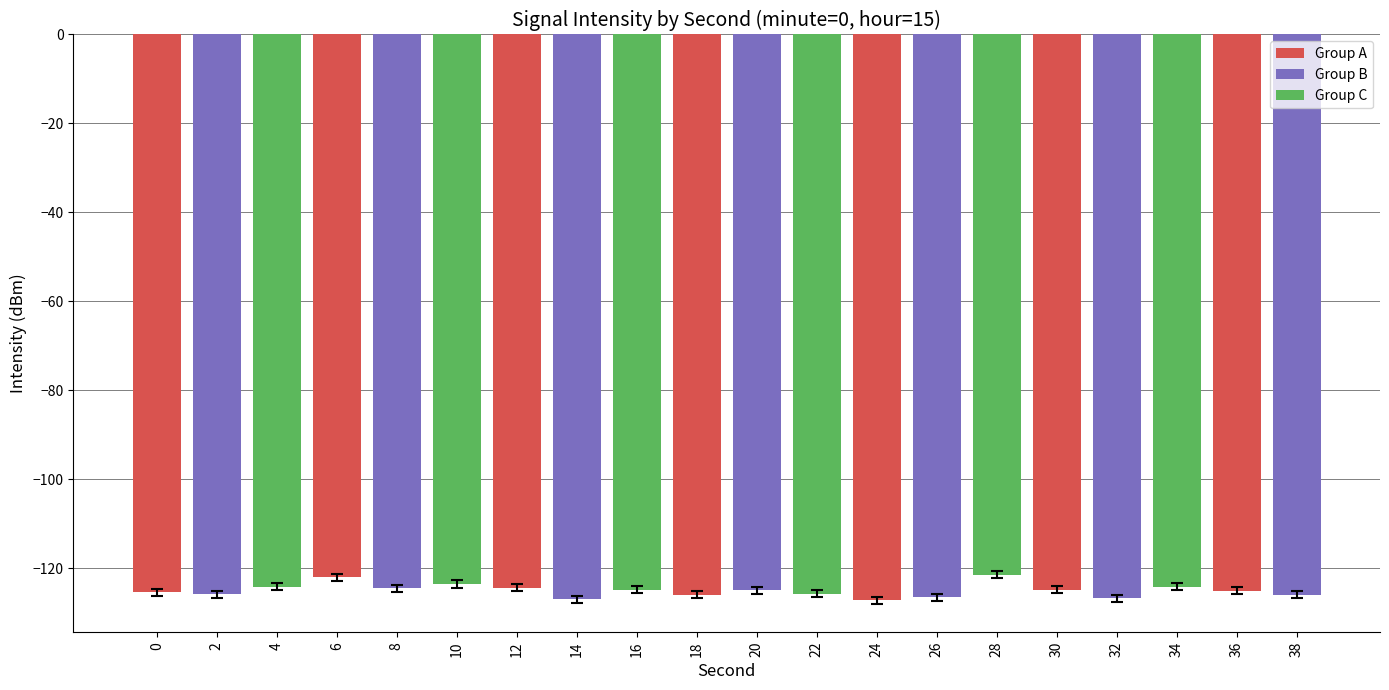

What is the average value?

-125.0